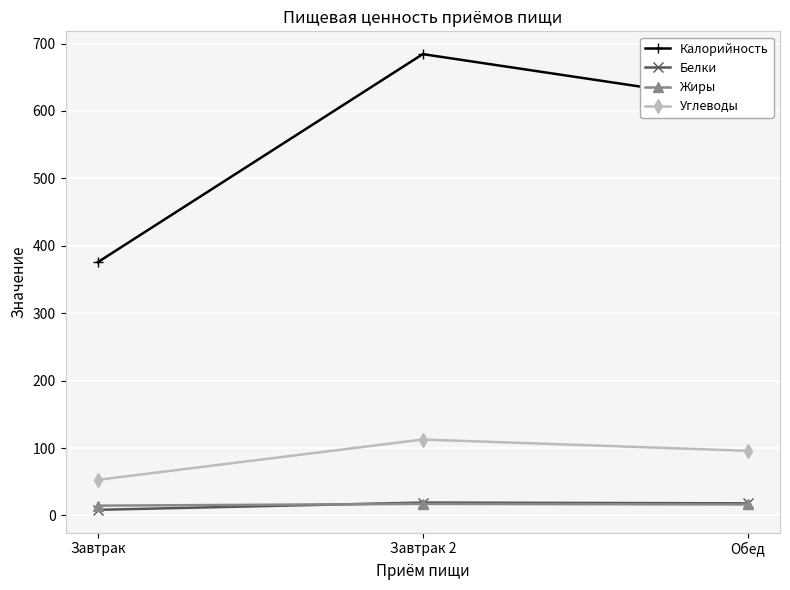

Between Завтрак 2 and Обед, which series saw the biggest shift?

Калорийность